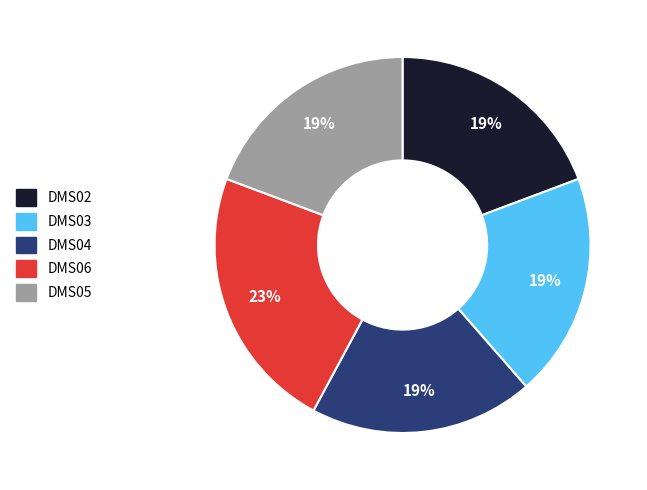

Count the number of slices in the pie.

5